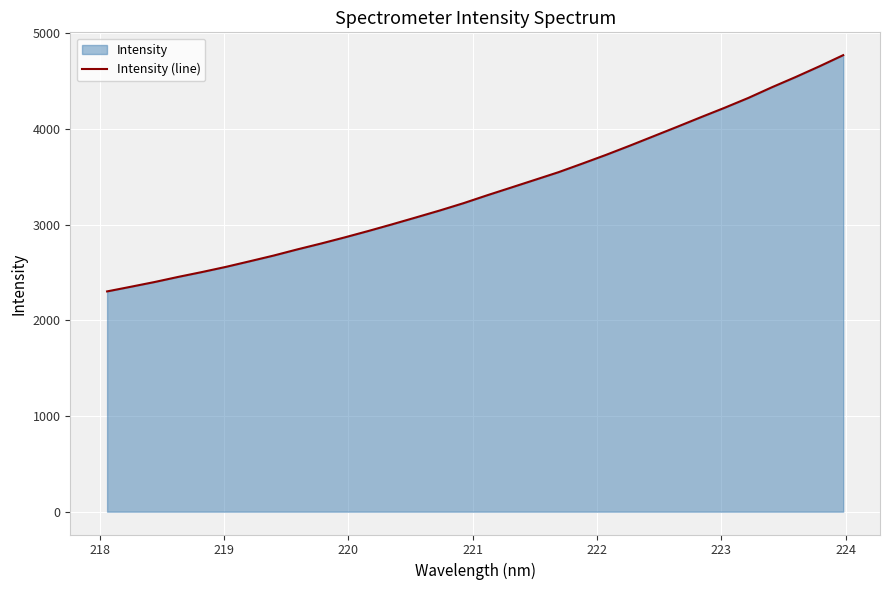

What is the greatest value displayed?

4769.5